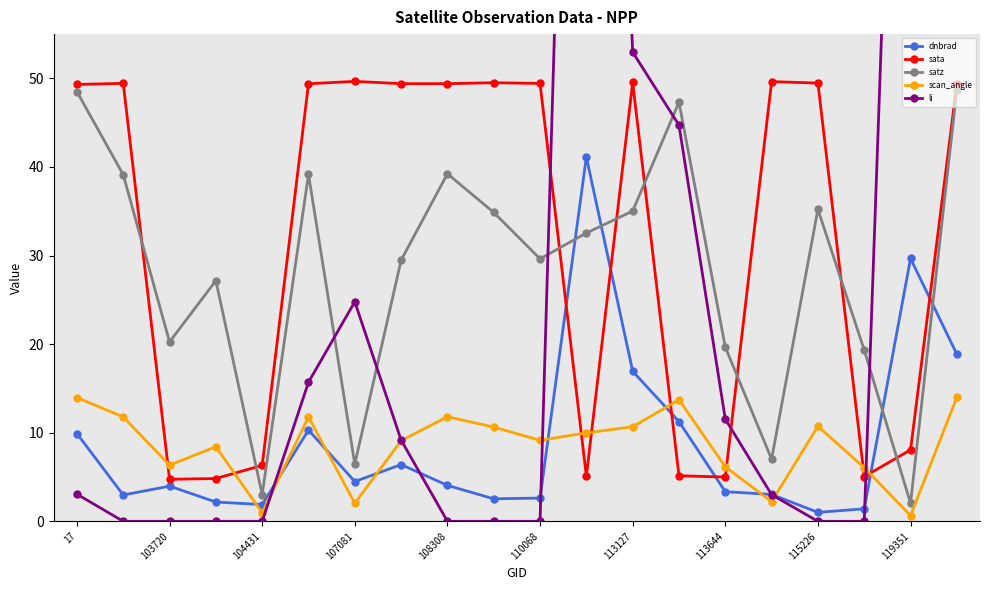

At which label is sata closest to 27?

119351